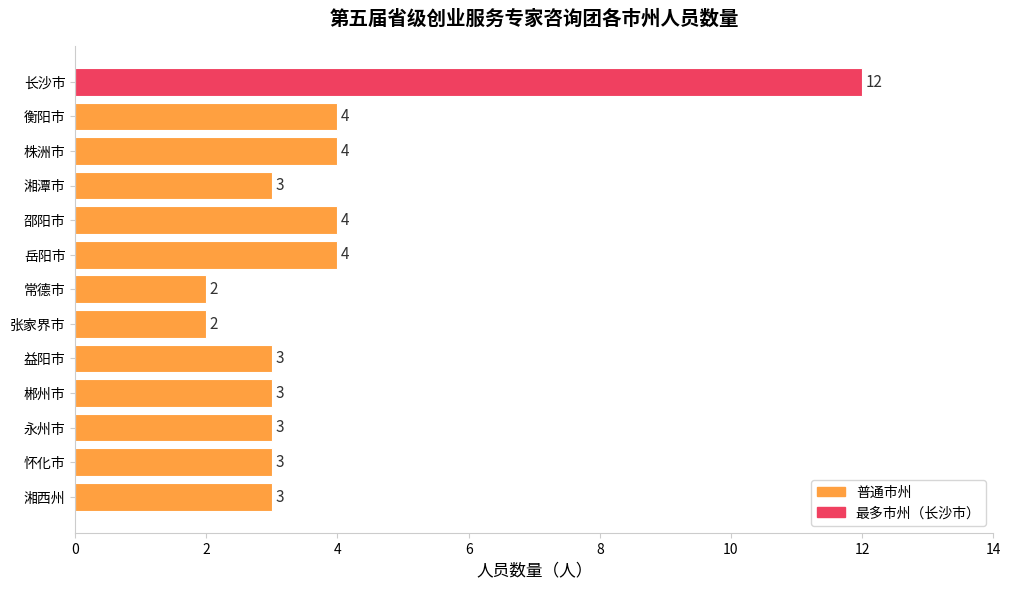

Which category has the highest value across all series?

长沙市